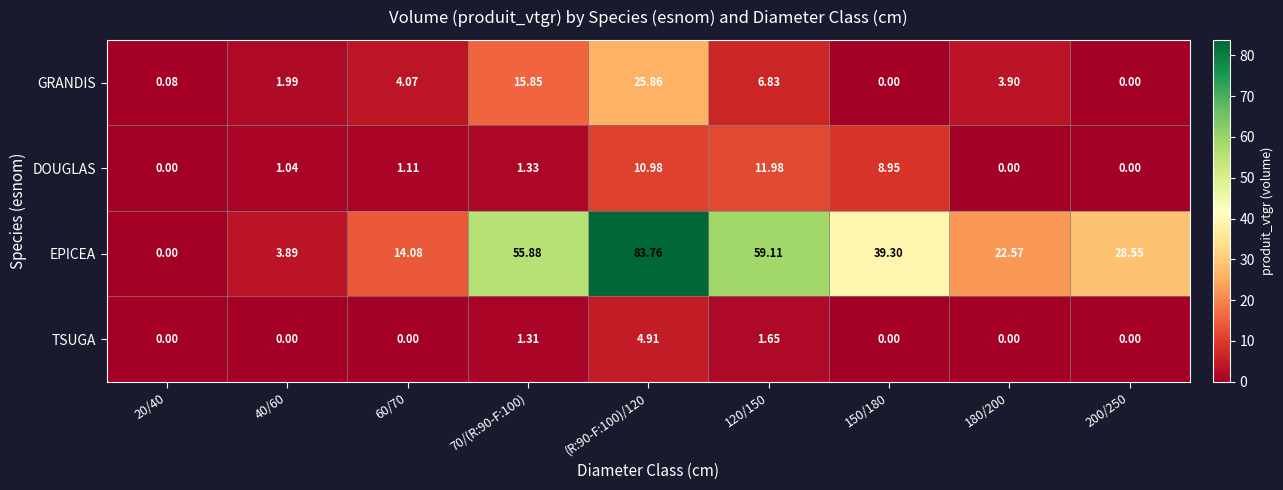

At (R:90-F:100)/120, list the series in order from smallest to largest.

TSUGA, DOUGLAS, GRANDIS, EPICEA